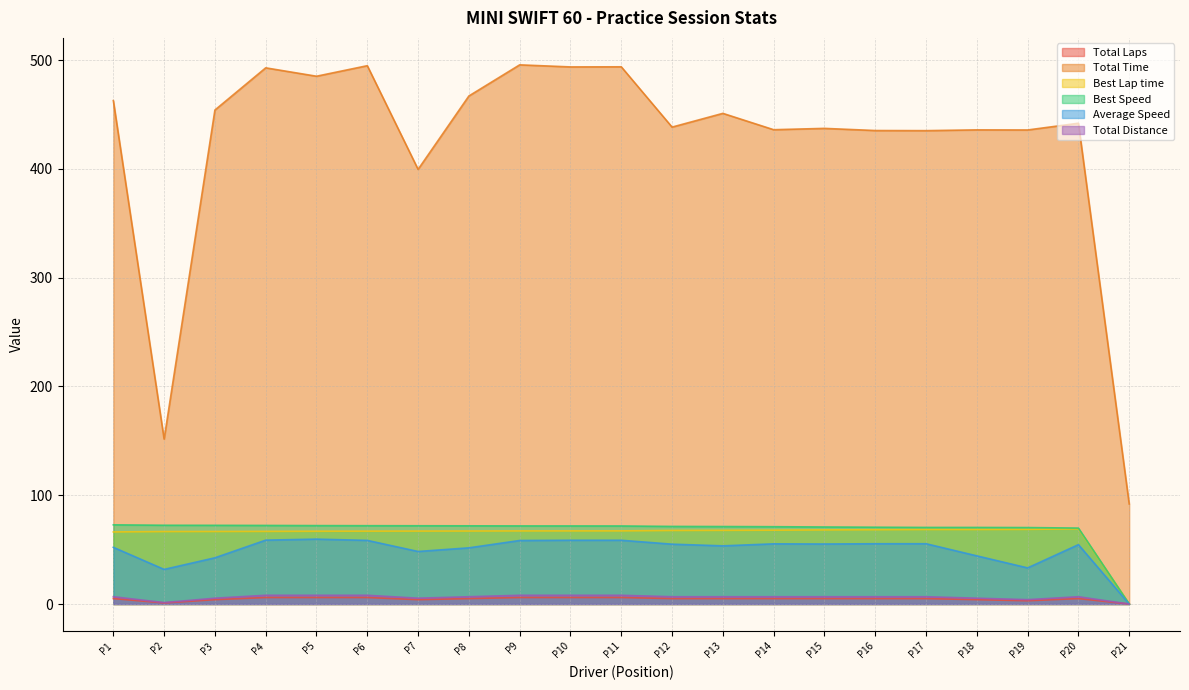

What is the minimum value for Total Time?

92.0